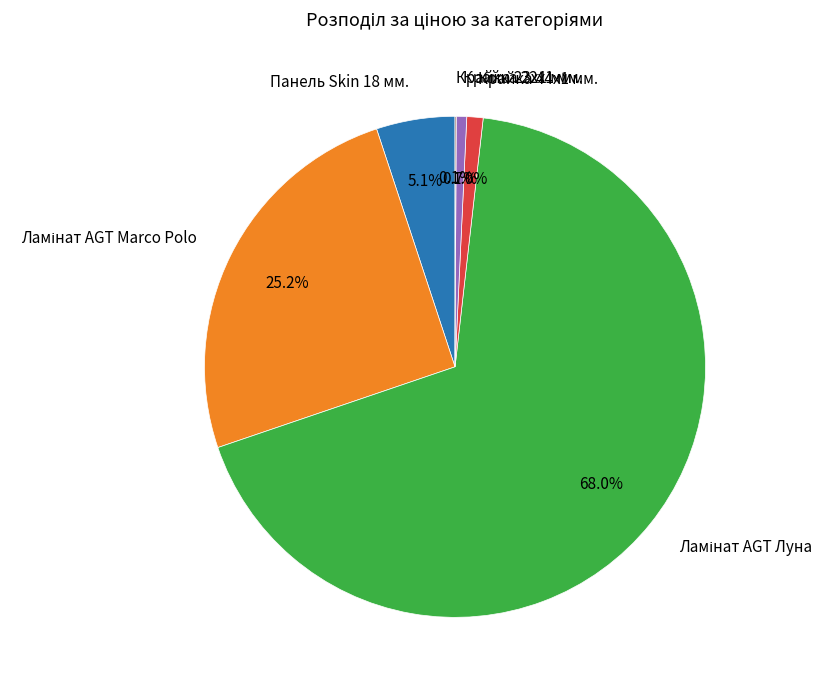

Combined, what portion of the pie is Крайка 44x1 мм. and Панель Skin 18 мм.?

6.1%